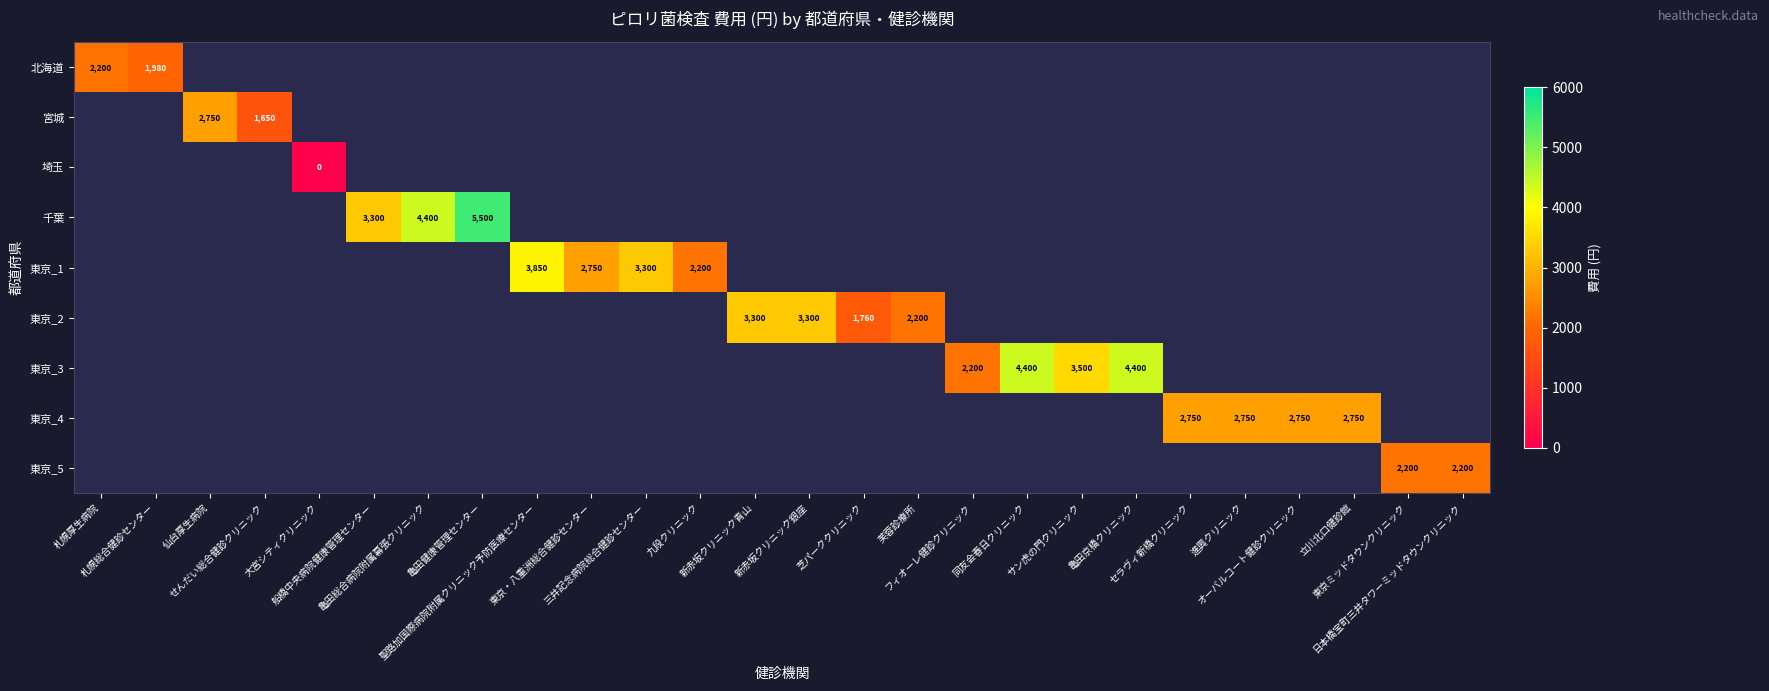

How many data points does each series have?

26